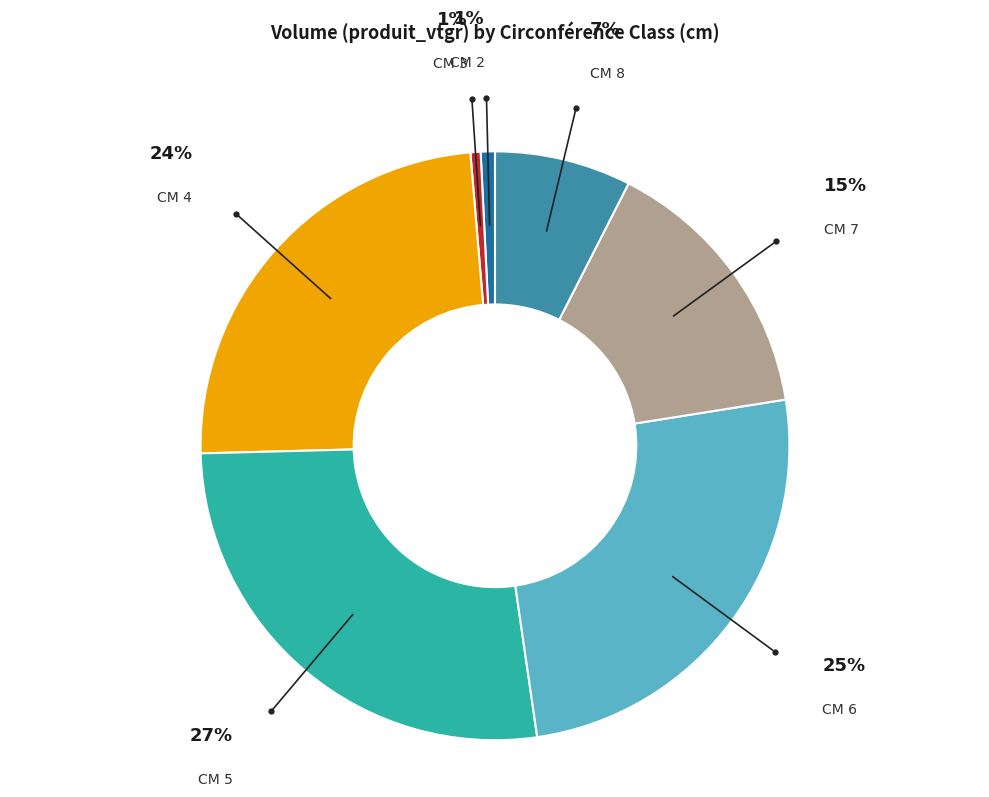

Is there a majority slice in this chart?

No